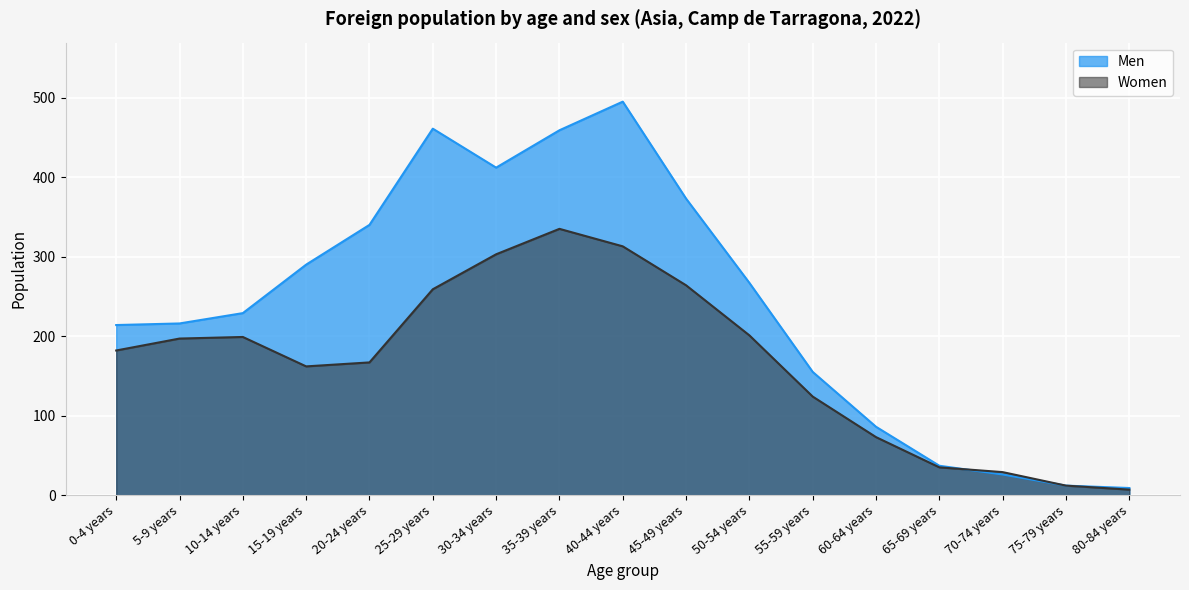

List the series in order of their peak value, lowest first.

Women, Men